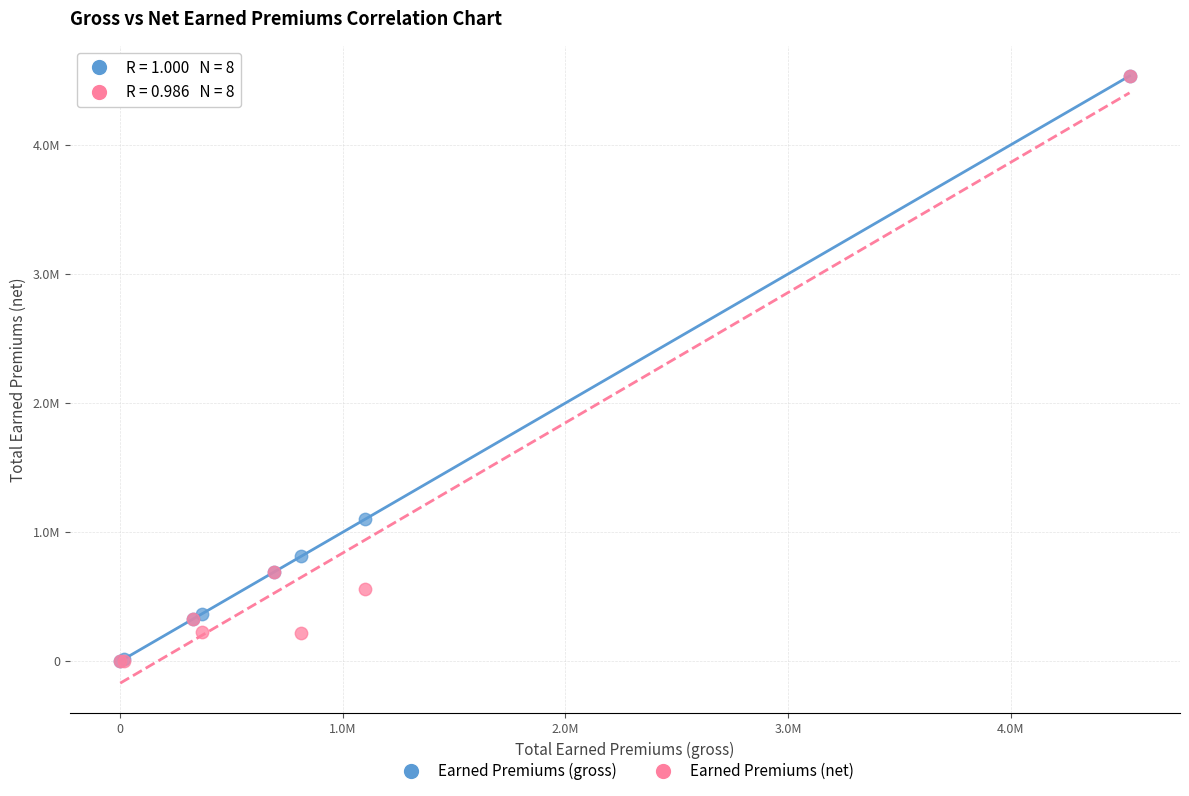

What are all the series names shown in the legend?

Earned Premiums (gross), Earned Premiums (net)